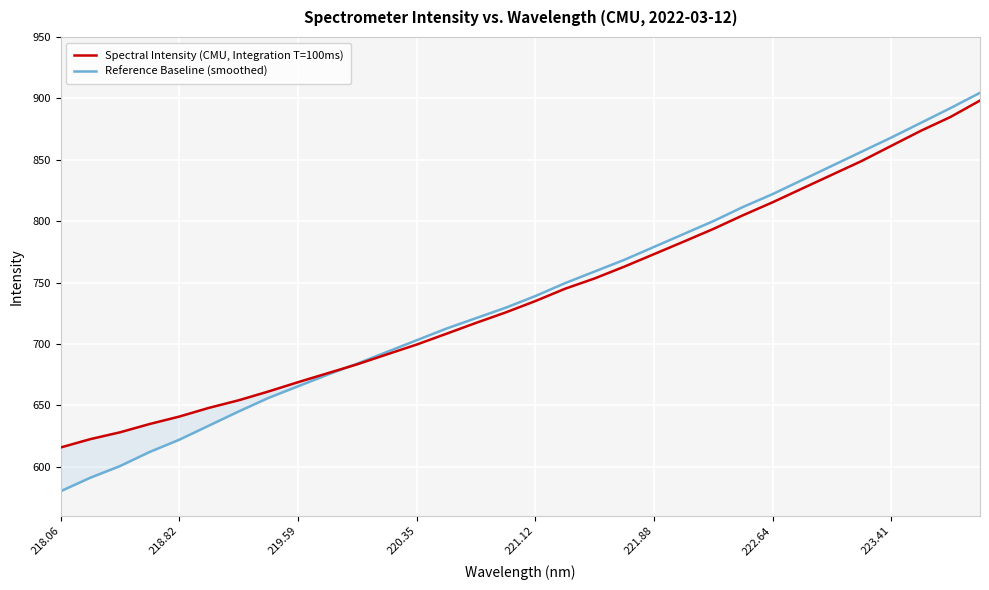

What is the sum of all Spectral Intensity (CMU, Integration T=100ms) values?

23672.7